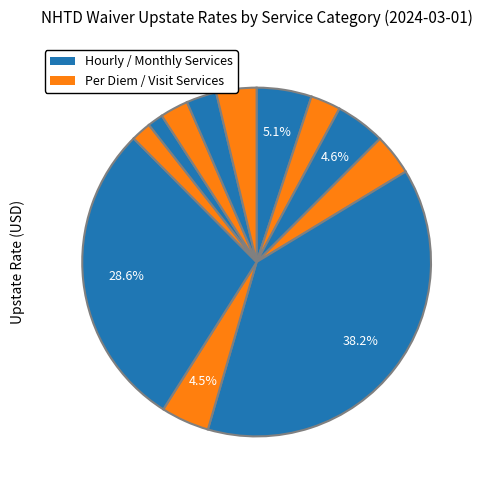

Count the number of slices in the pie.

12